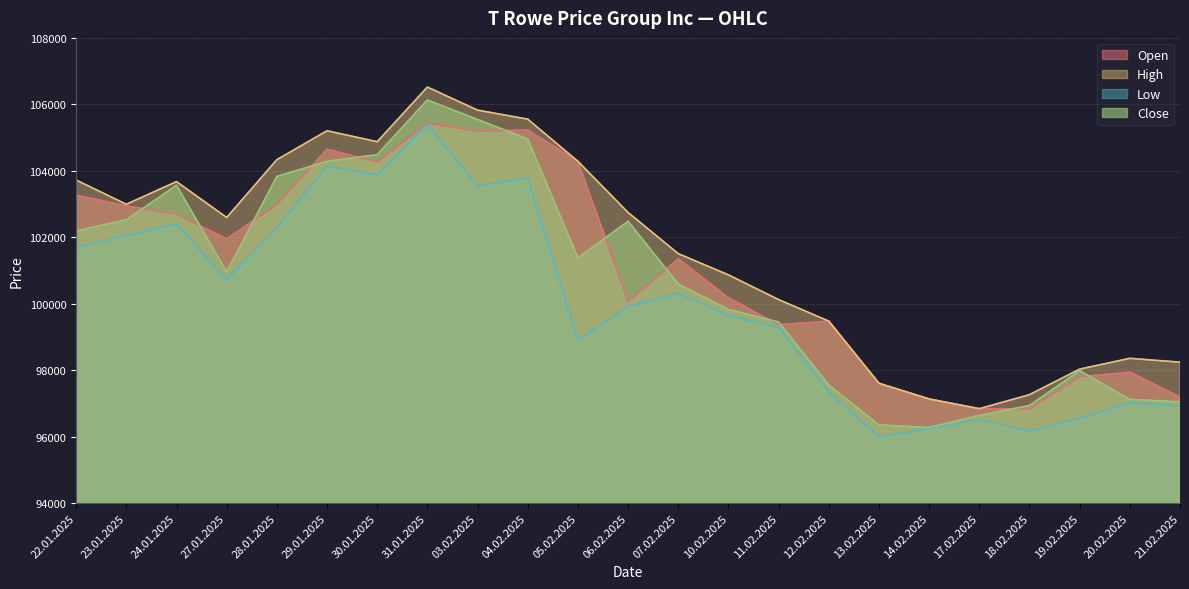

True or false: Low and High intersect in this chart.

False